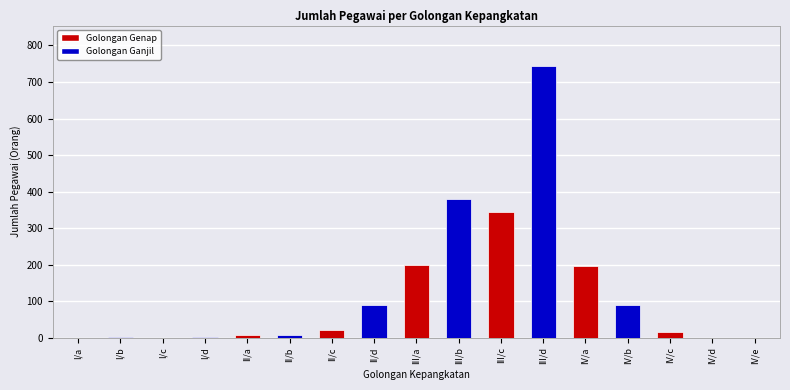

What is the change in value from I/b to III/a?

+199